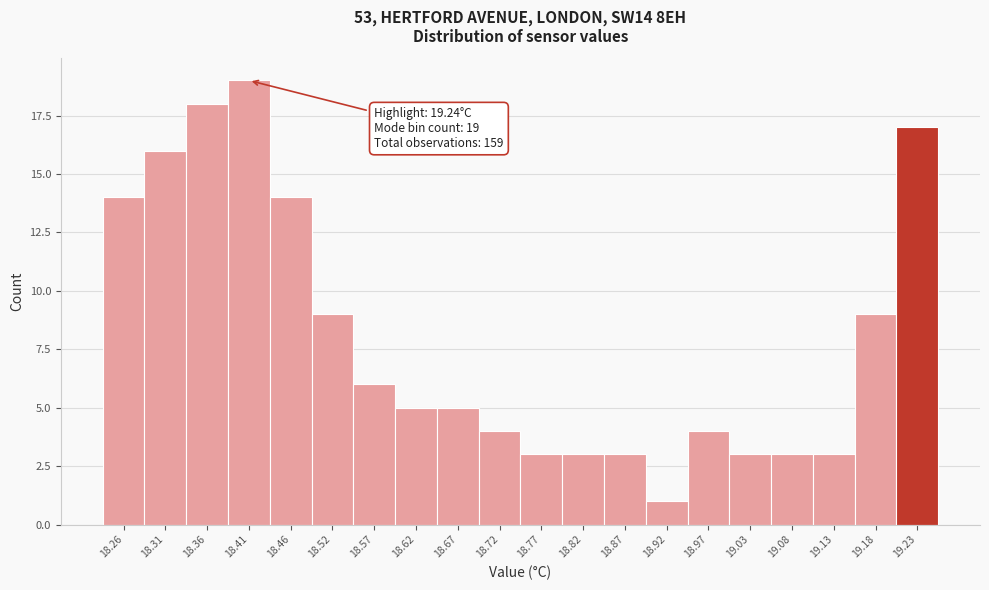

Reading left to right, list all the values displayed in this chart.

14	16	18	19	14	9	6	5	5	4	3	3	3	1	4	3	3	3	9	17